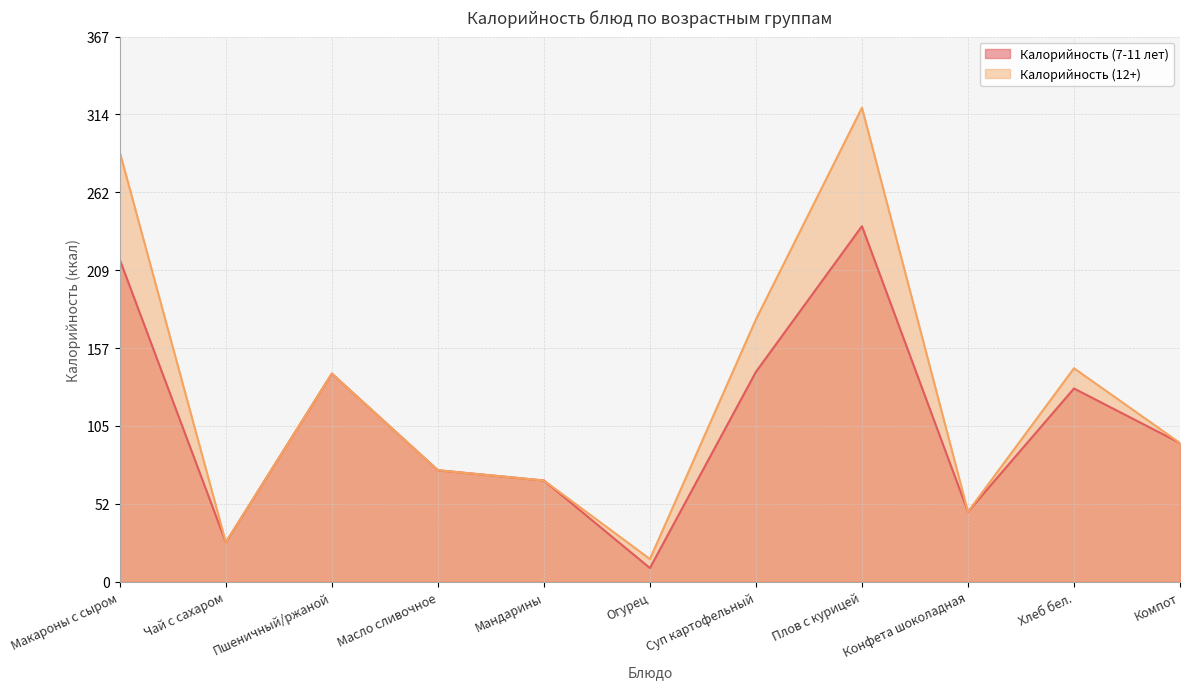

How many distinct data groups are displayed?

2